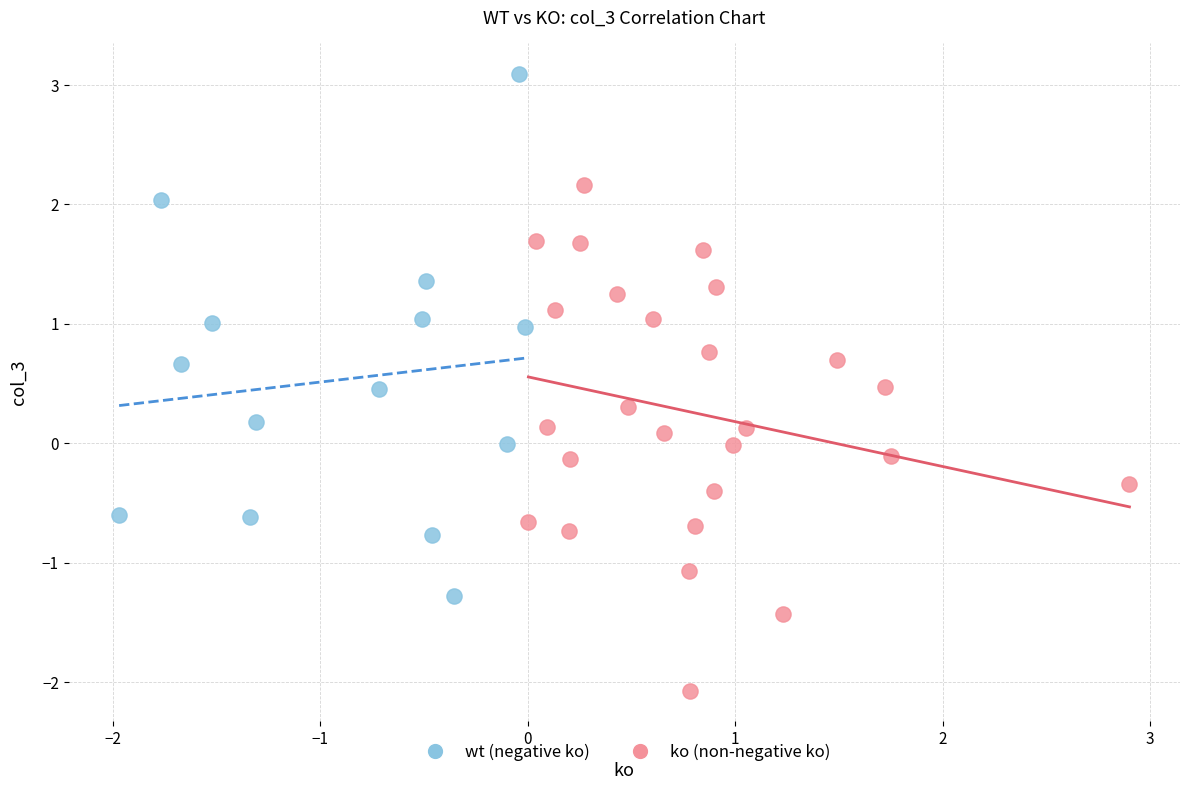

Which series contains the highest Y value?

wt (negative ko)